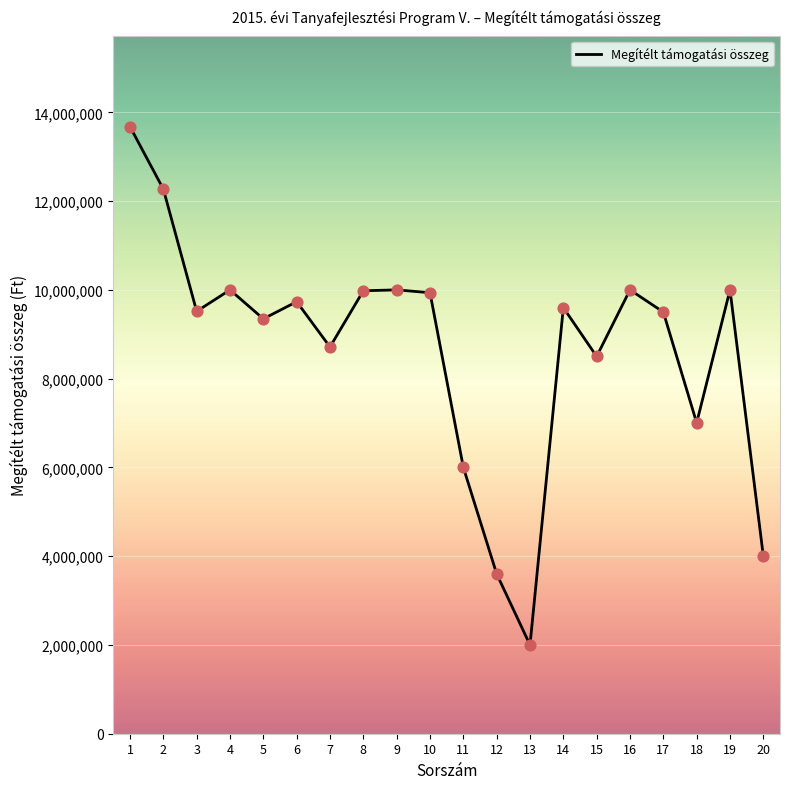

What is the change in value from 16 to 17?

-500000